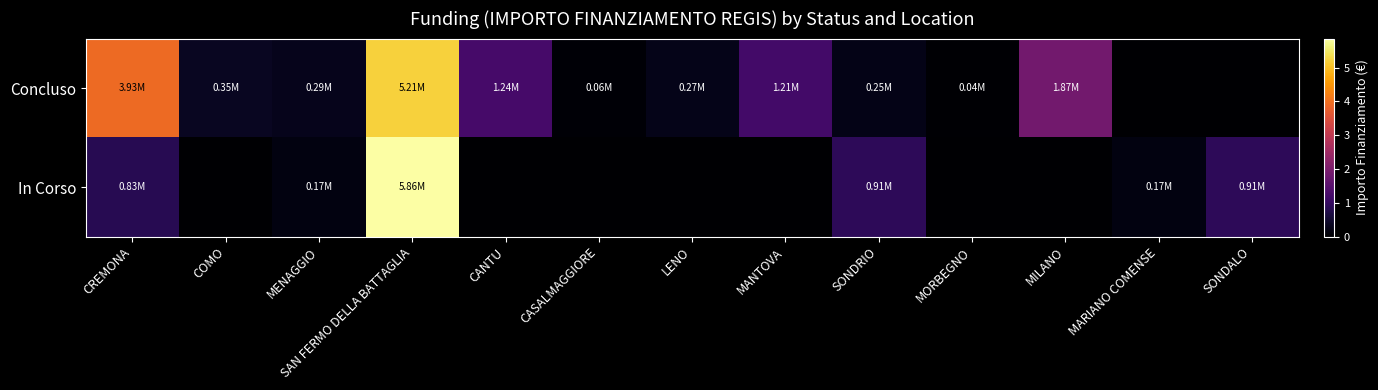

What is the spread (max minus min) of values at MILANO?

1866366.7